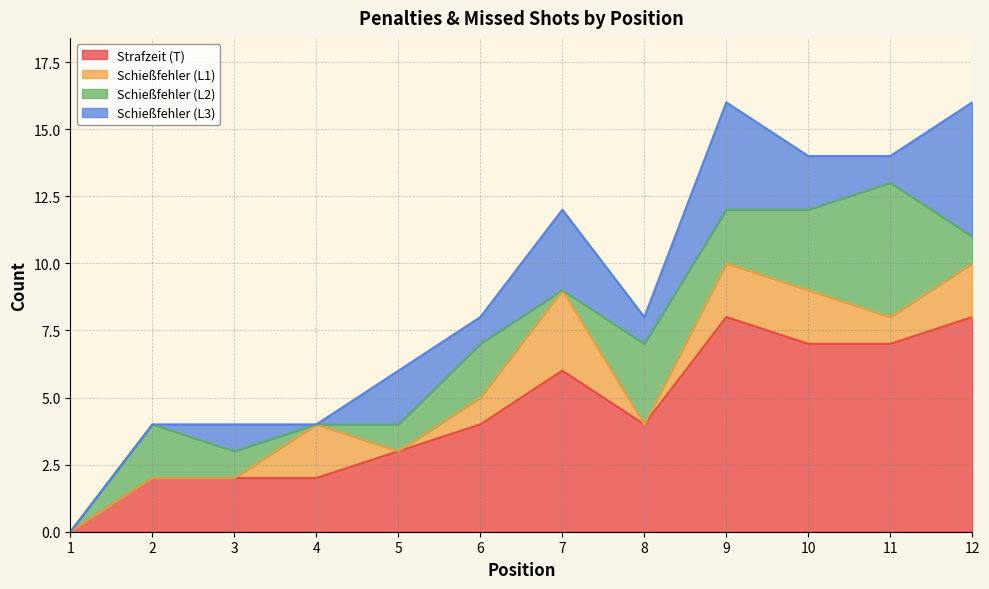

Where is Schießfehler (L1) nearest to the value 1?

6